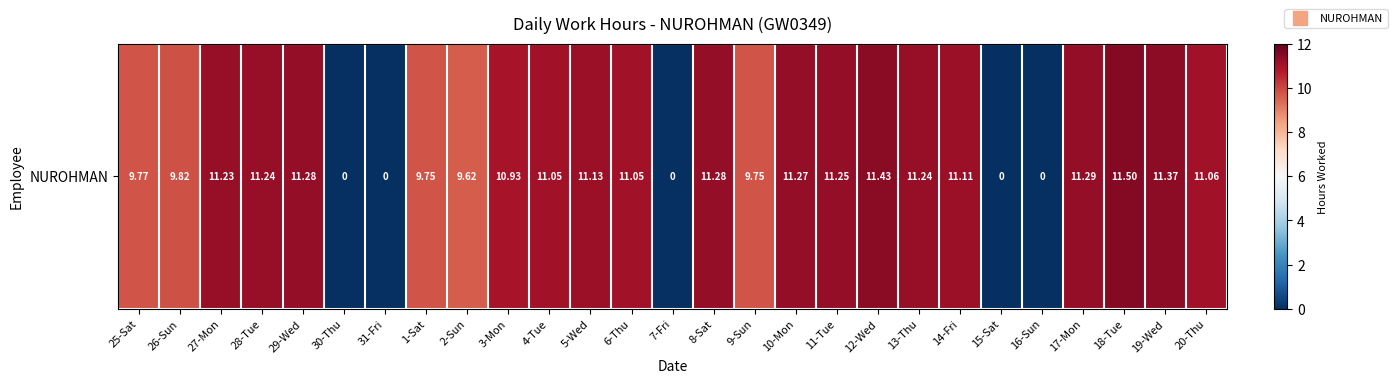

Rank the categories by value from highest to lowest.

18-Tue, 12-Wed, 19-Wed, 17-Mon, 29-Wed, 8-Sat, 10-Mon, 11-Tue, 28-Tue, 13-Thu, 27-Mon, 5-Wed, 14-Fri, 20-Thu, 4-Tue, 6-Thu, 3-Mon, 26-Sun, 25-Sat, 1-Sat, 9-Sun, 2-Sun, 30-Thu, 31-Fri, 7-Fri, 15-Sat, 16-Sun